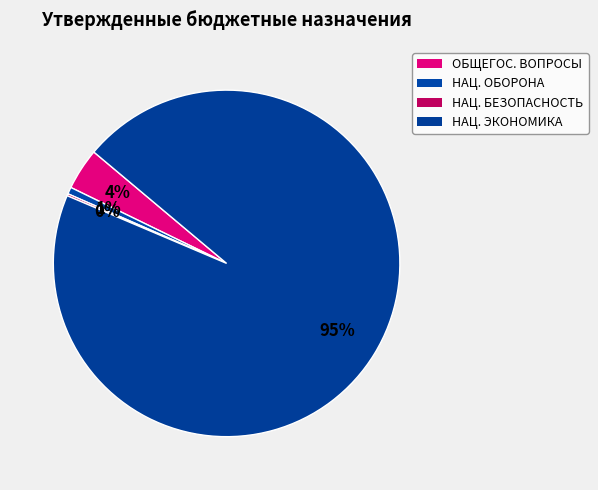

Which category has the smallest portion of the pie?

НАЦИОНАЛЬНАЯ БЕЗОПАСНОСТЬ